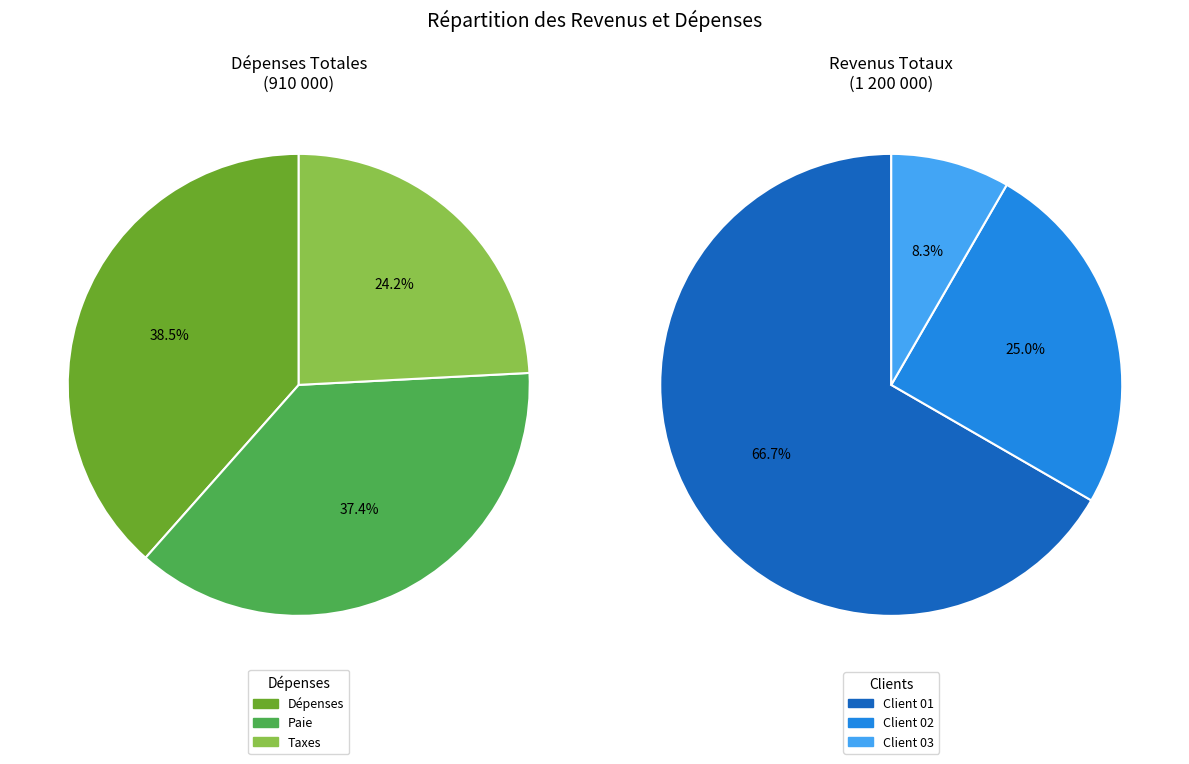

What is the smallest slice in the pie chart?

Client 03